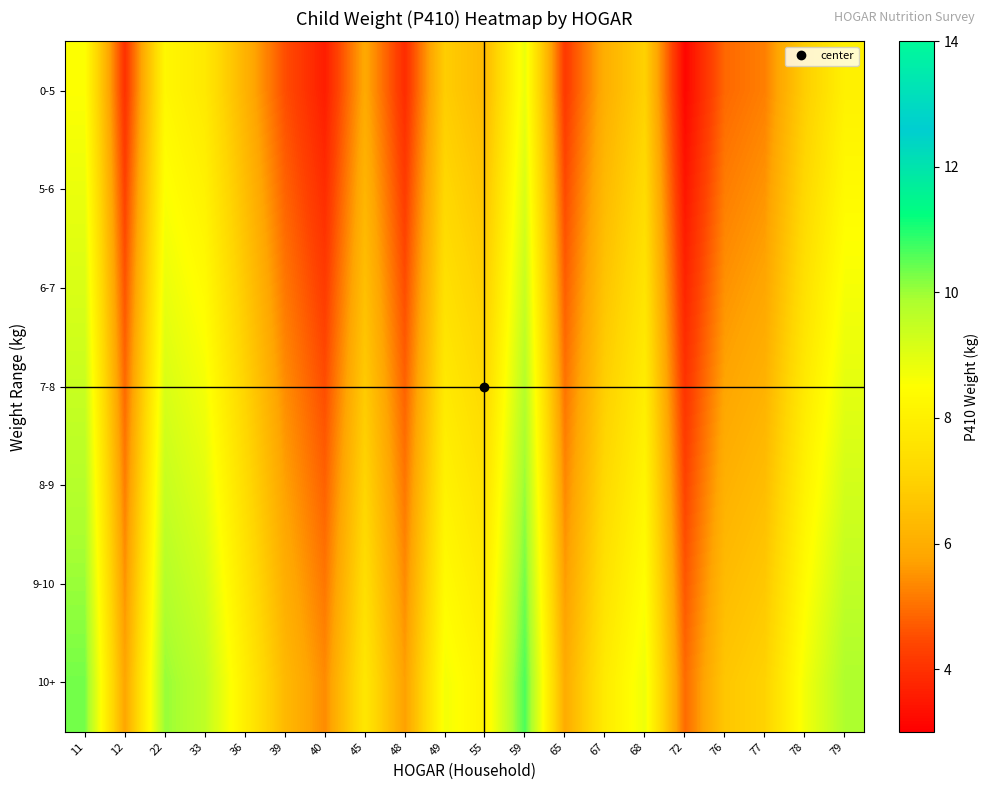

At 68, list the series in order from smallest to largest.

0-5, 5-6, 6-7, 7-8, 8-9, 9-10, 10+